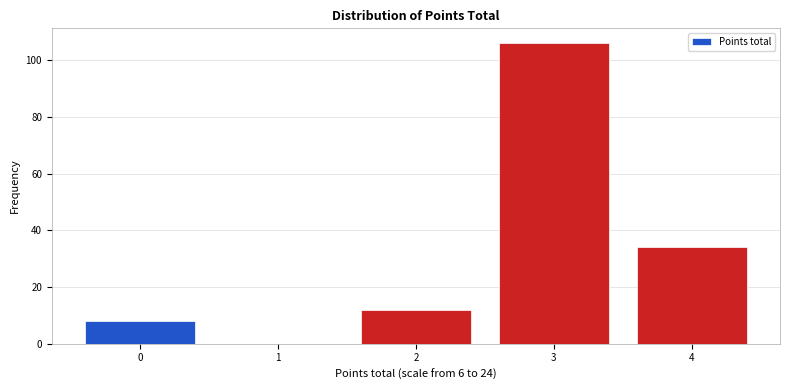

Reading left to right, transcribe this chart: for each bar, give the range it covers on the x-axis and its height. The values are not printed on the chart, so give them approximately, as read against the axis.

-0.5 to 0.5: 8
0.5 to 1.5: 0
1.5 to 2.5: 12
2.5 to 3.5: 106
3.5 to 4.5: 34